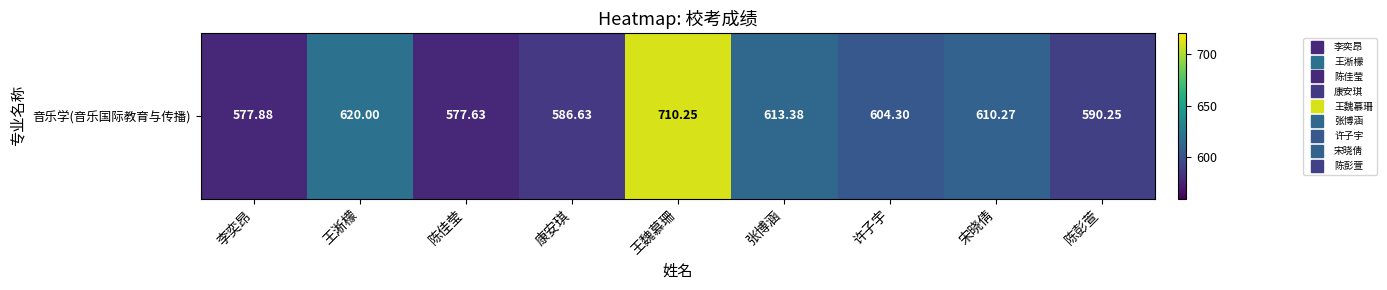

Between 陈彭萱 and 许子宇, which is larger?

许子宇